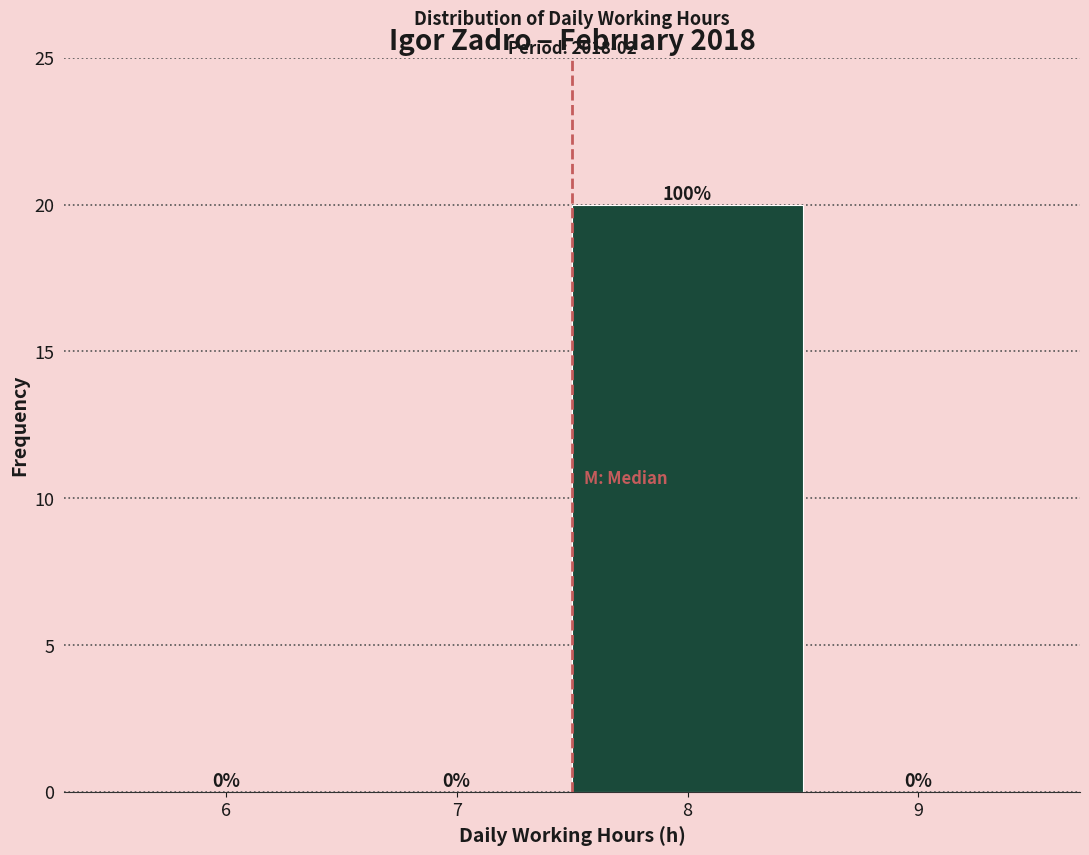

Reading right to left, transcribe all the data shown in this chart.

9=0	8=20	7=0	6=0